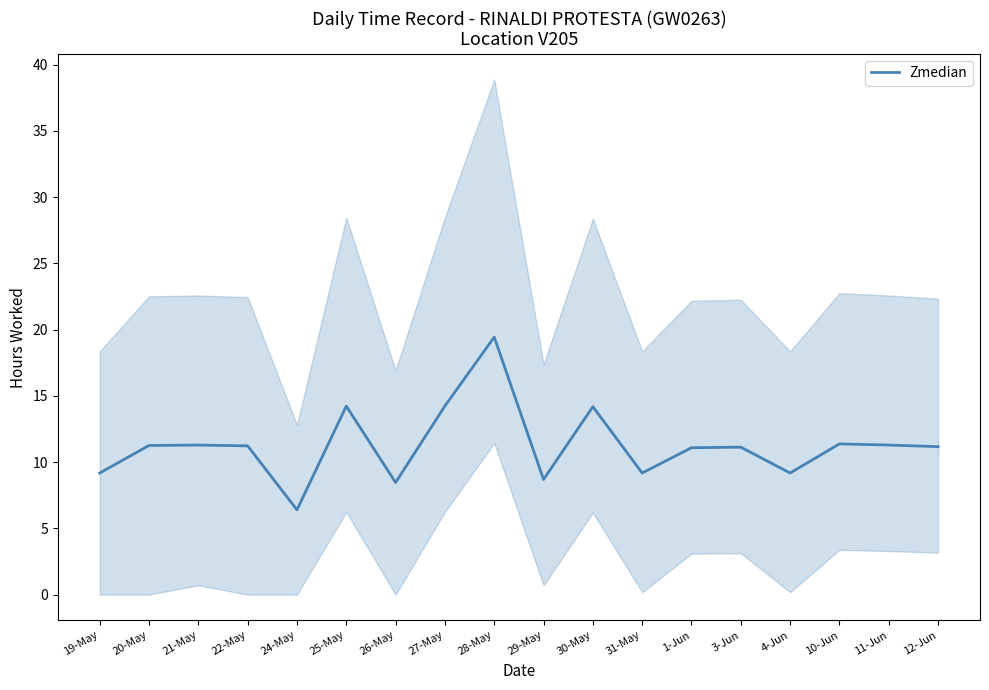

The chart shows a value of 16.0 at 19-May. True or false?

False